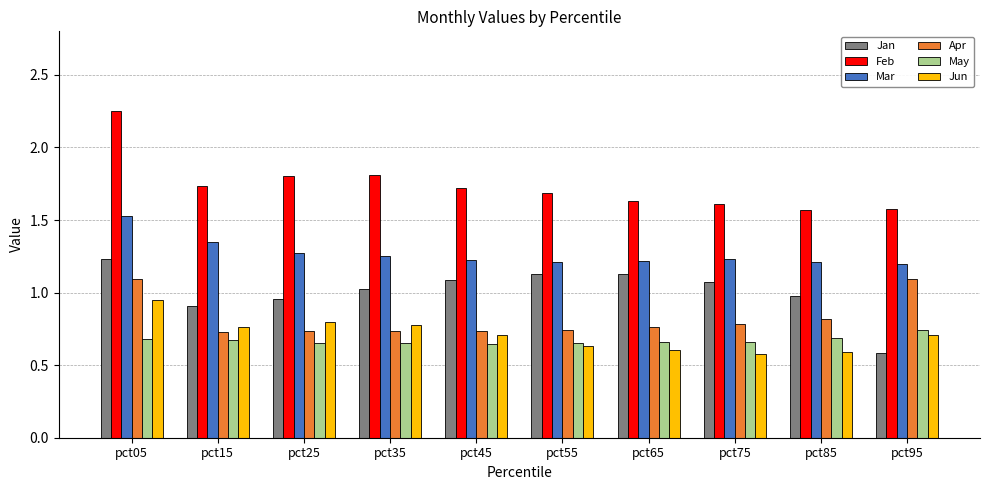

Count the Jun values in the range 0 to 1.

10